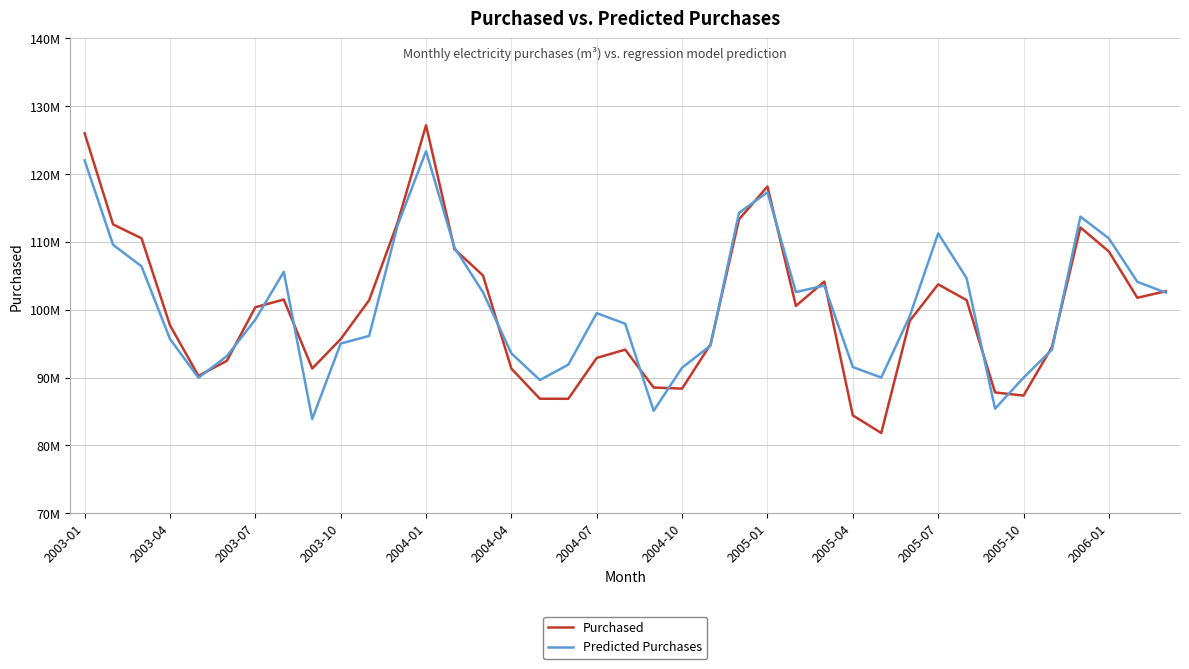

What are all the series names shown in the legend?

Purchased, Predicted Purchases